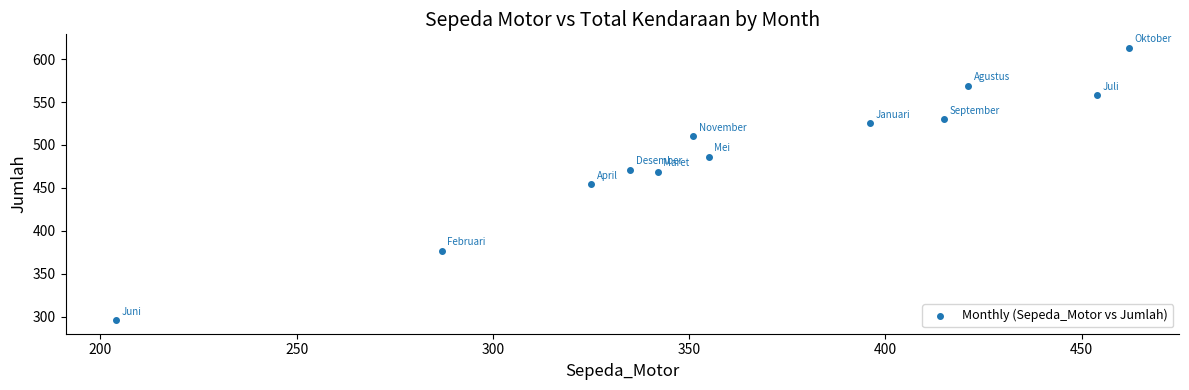

What is the range of Y values (max minus min)?

317